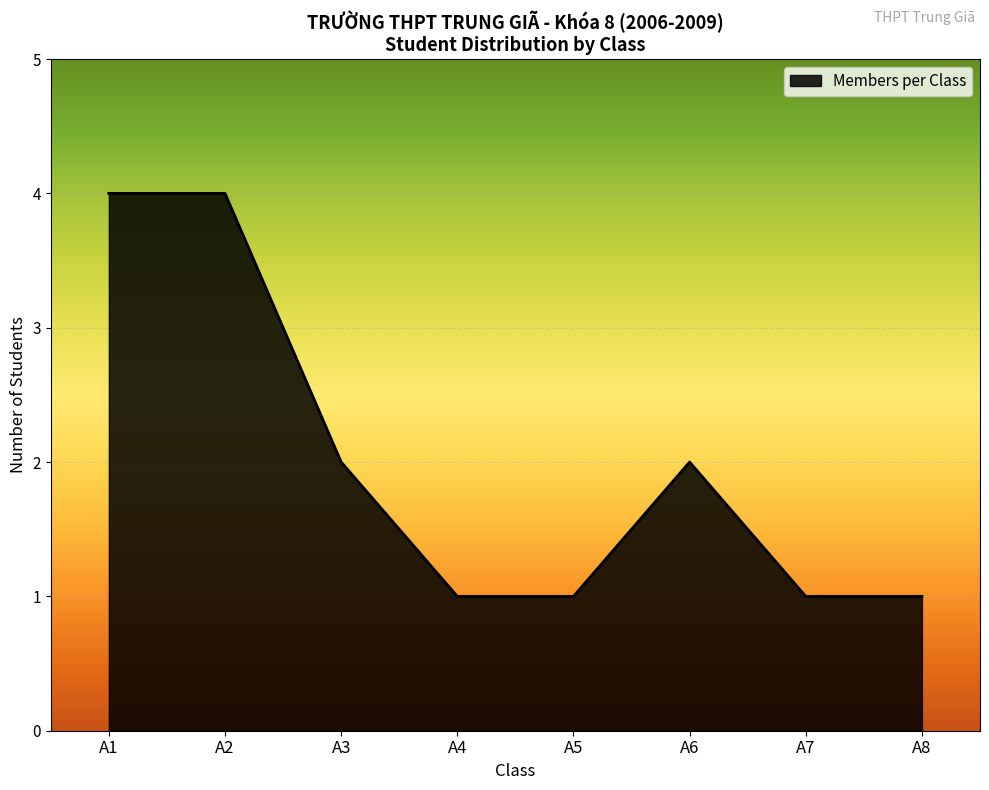

What is the difference between the maximum and minimum values?

3